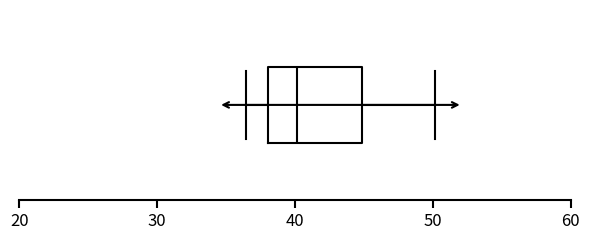

Transcribe this box plot: give where the median line is, the range the box spans, and where the two whiskers end, as read against the x-axis. The values are not printed on the chart, so give them approximately, as read against the axis.

median 40, box 38 to 45, whiskers 36 to 50